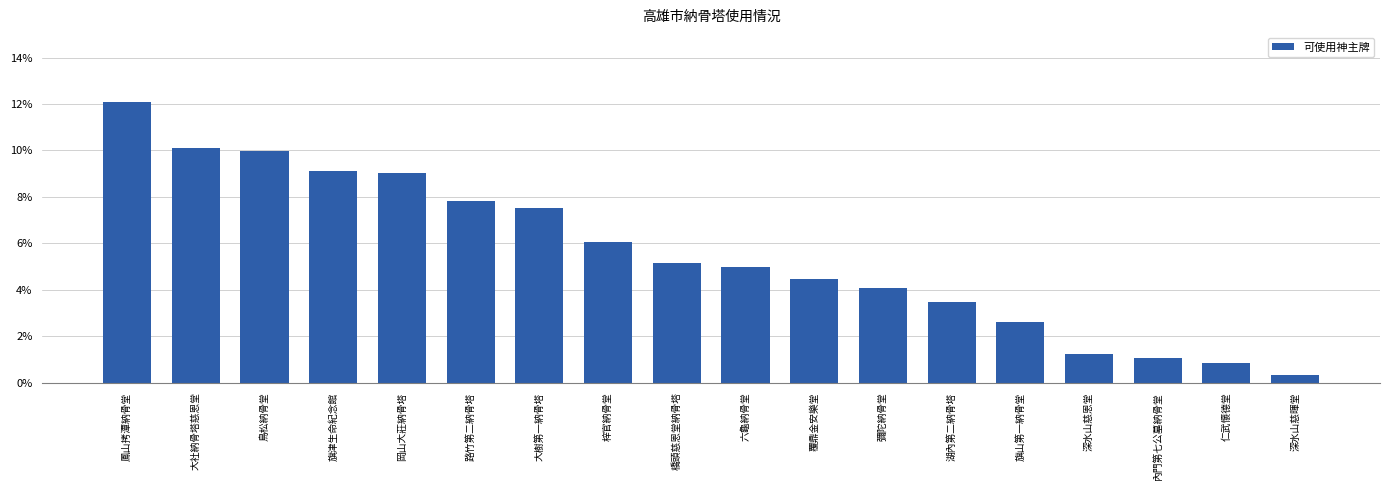

What is the greatest value displayed?

12.1